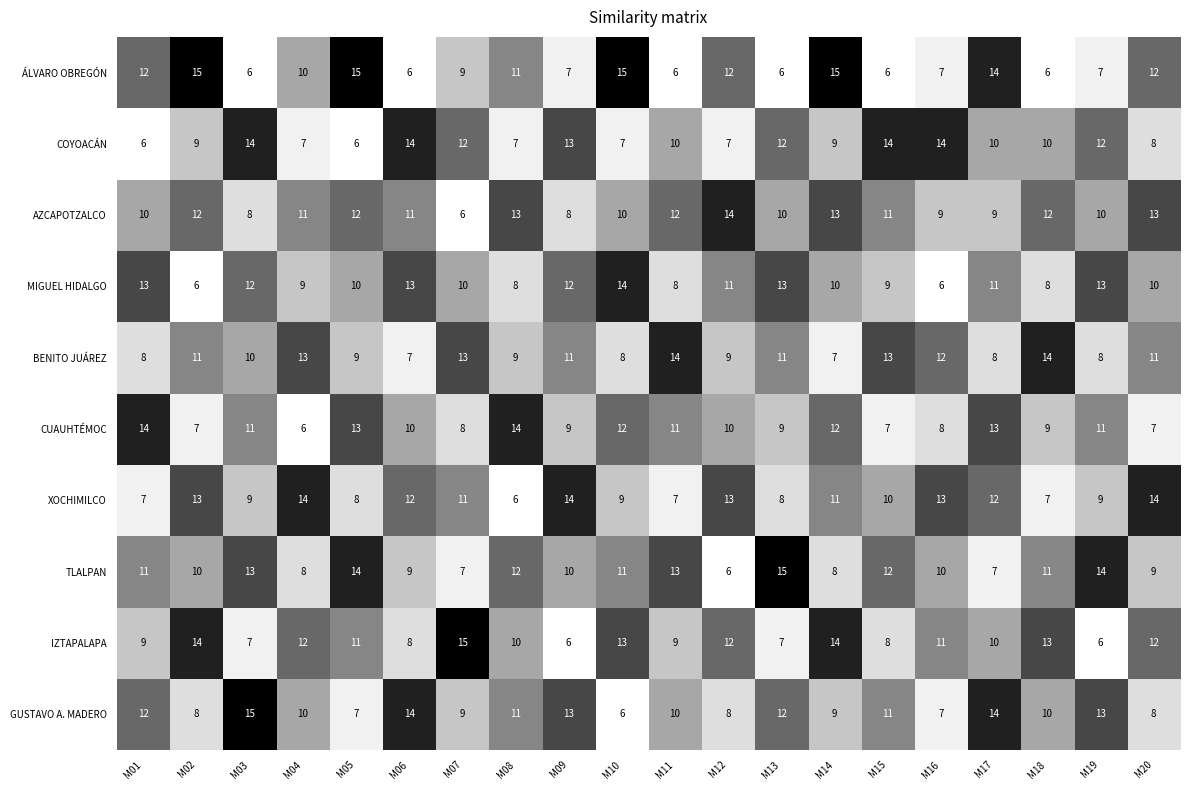

True or false: IZTAPALAPA has a value of 23 at M14.

False